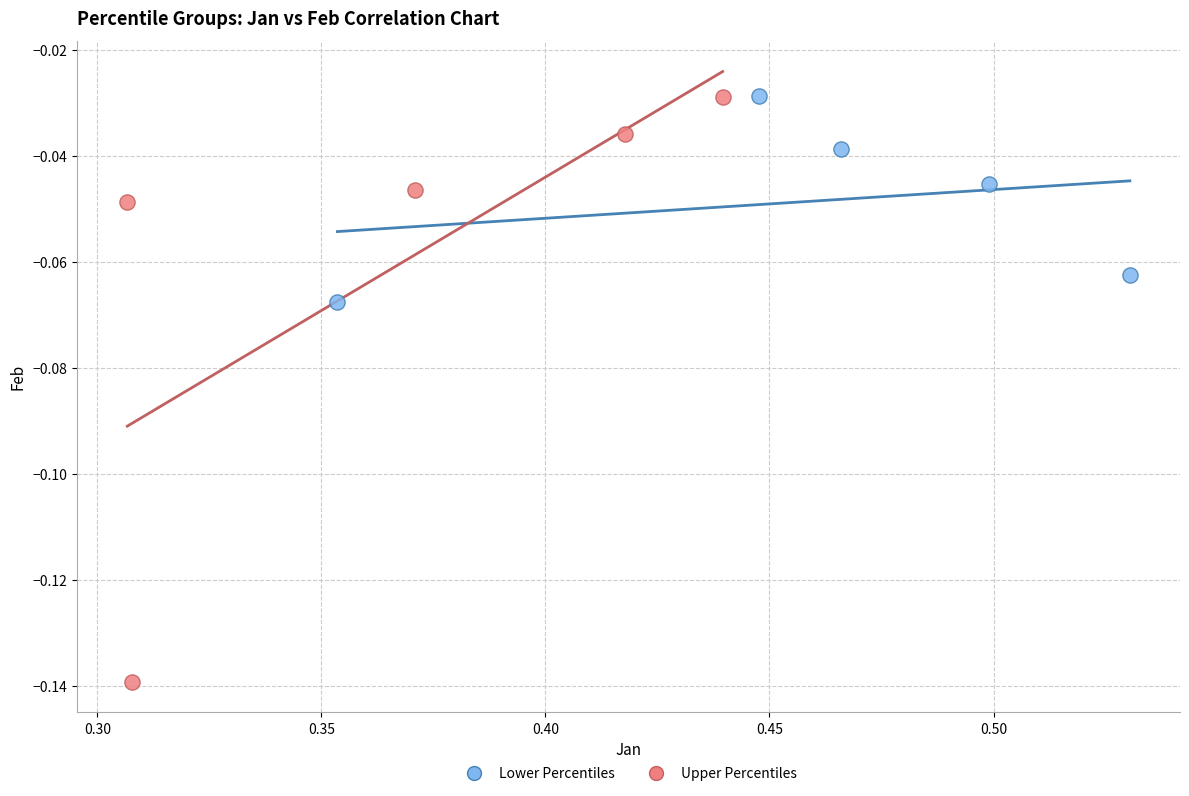

Which series has the largest Y range (max minus min)?

Upper Percentiles